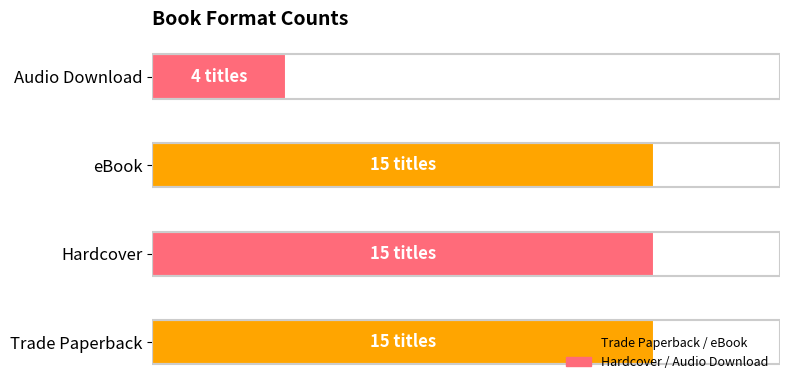

What is the smallest value displayed?

4